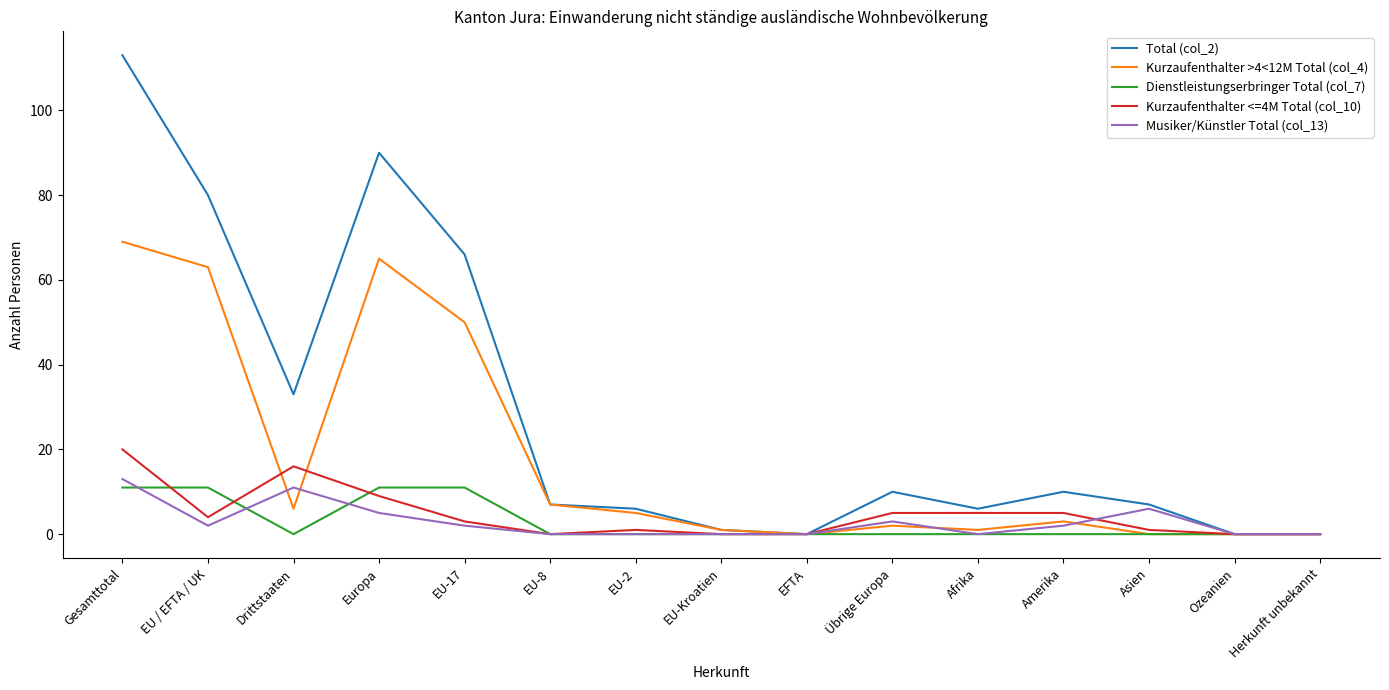

What is the difference between the maximum and minimum values in the Musiker/Künstler Total (col_13) series?

13